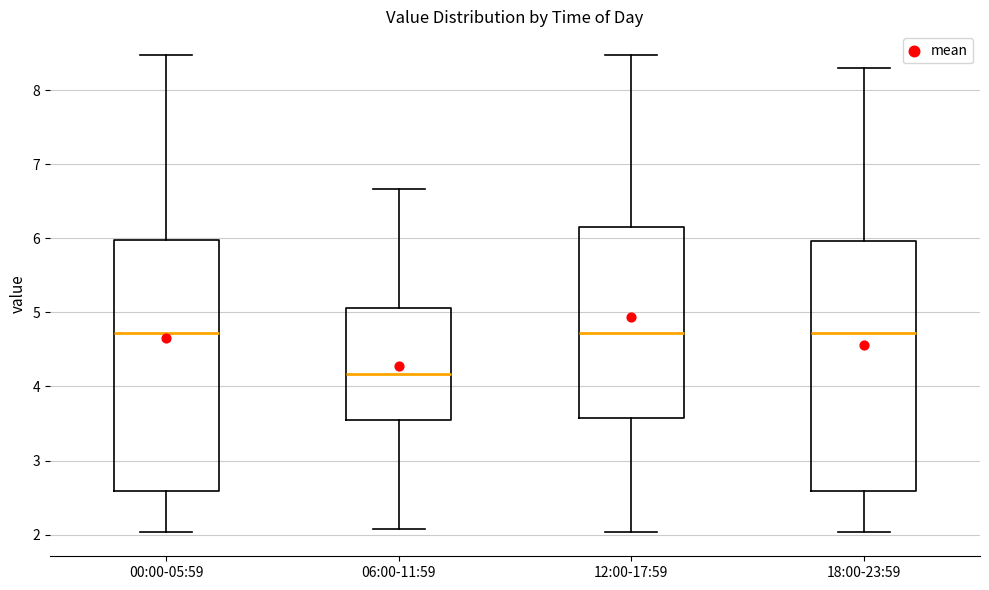

Reading left to right, transcribe this box plot: for each box, give where its median line is, the range the box spans, and where its two whiskers end, as read against the y-axis. The values are not printed on the chart, so give them approximately, as read against the axis.

00:00-05:59: median 4.7, box 2.6 to 6.0, whiskers 2.0 to 8.5
06:00-11:59: median 4.2, box 3.6 to 5.1, whiskers 2.1 to 6.7
12:00-17:59: median 4.7, box 3.6 to 6.2, whiskers 2.0 to 8.5
18:00-23:59: median 4.7, box 2.6 to 6.0, whiskers 2.0 to 8.3